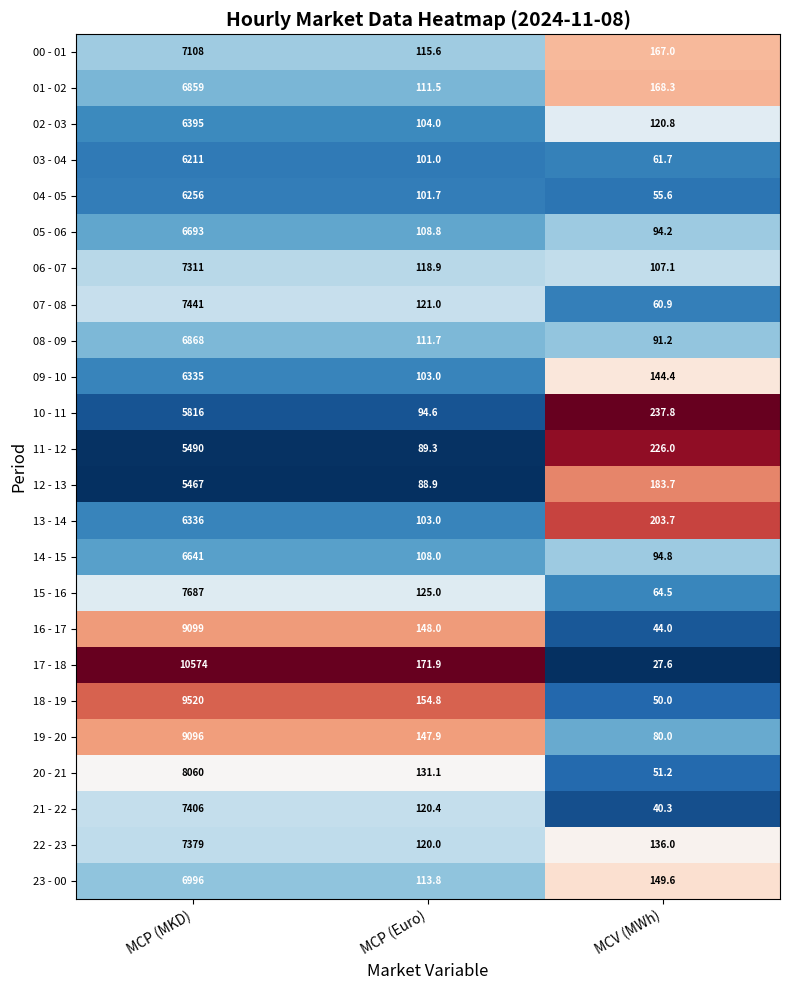

How many data points in 21 - 22 are above 120?

2